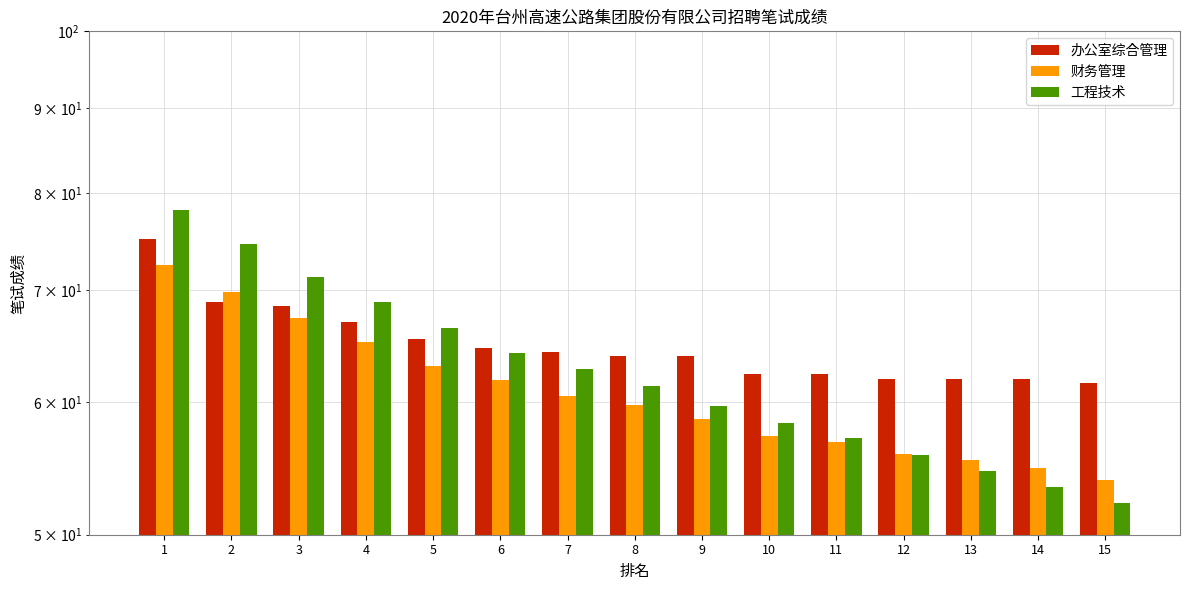

What is the difference between the 财务管理 values at 2 and 11?

13.0